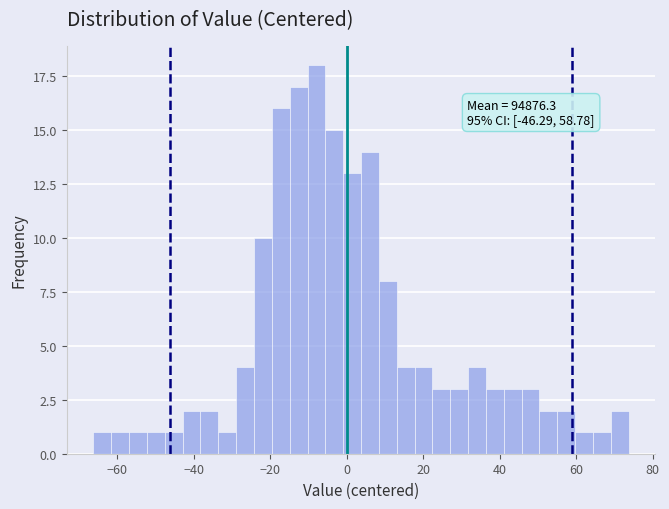

Read against the x-axis, roughly where is the centre of the tallest bar?

-8